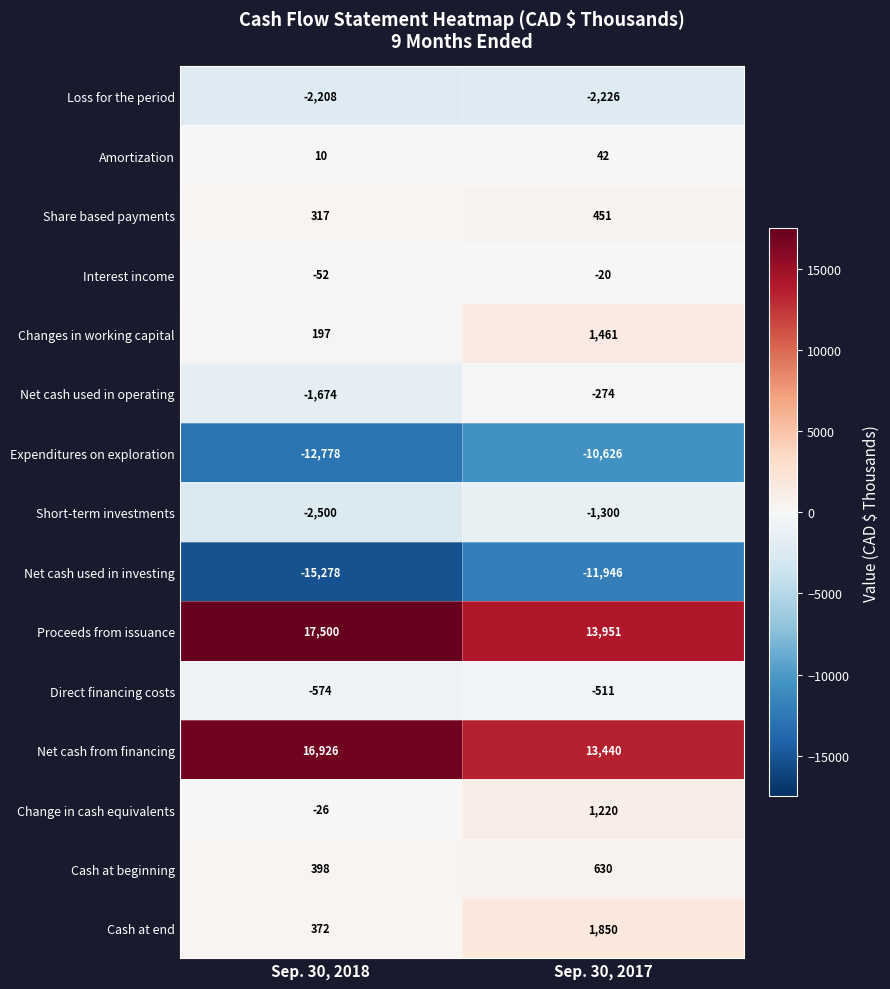

Read the Expenditures on exploration value at Sep. 30, 2017, to the nearest 100.

-10600